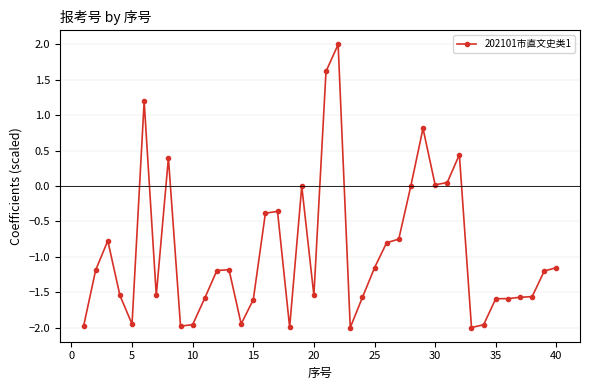

What is the difference between the maximum and minimum values?

4.0